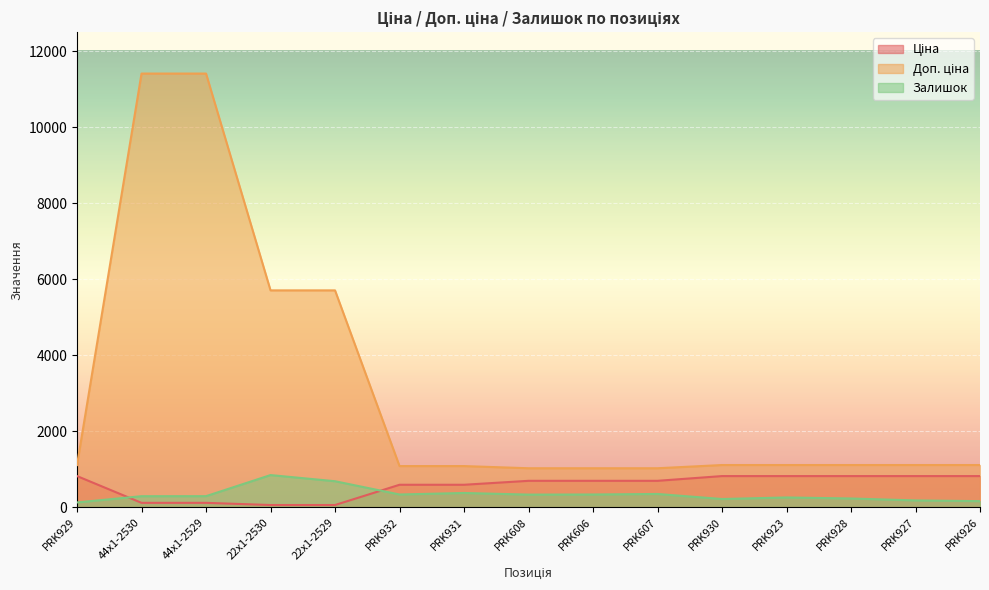

How many lines are shown in the chart?

3